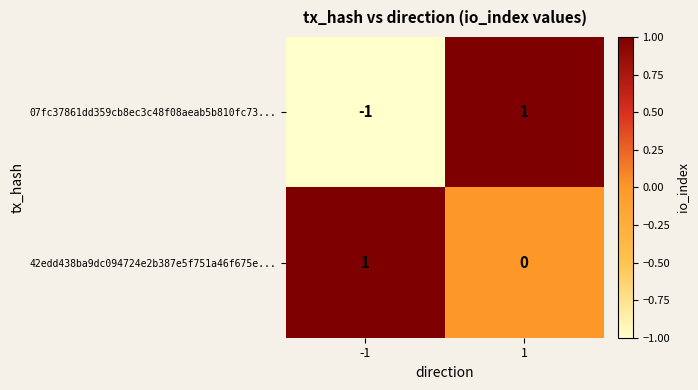

How many data points does each series have?

2